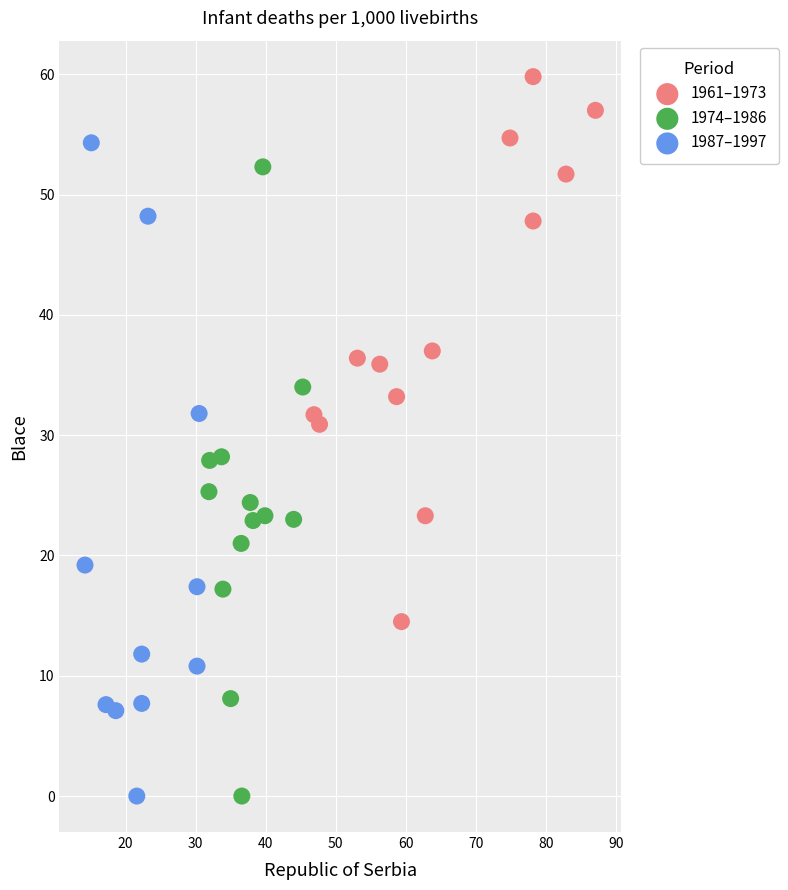

Which series reaches the maximum Y coordinate?

1961–1973